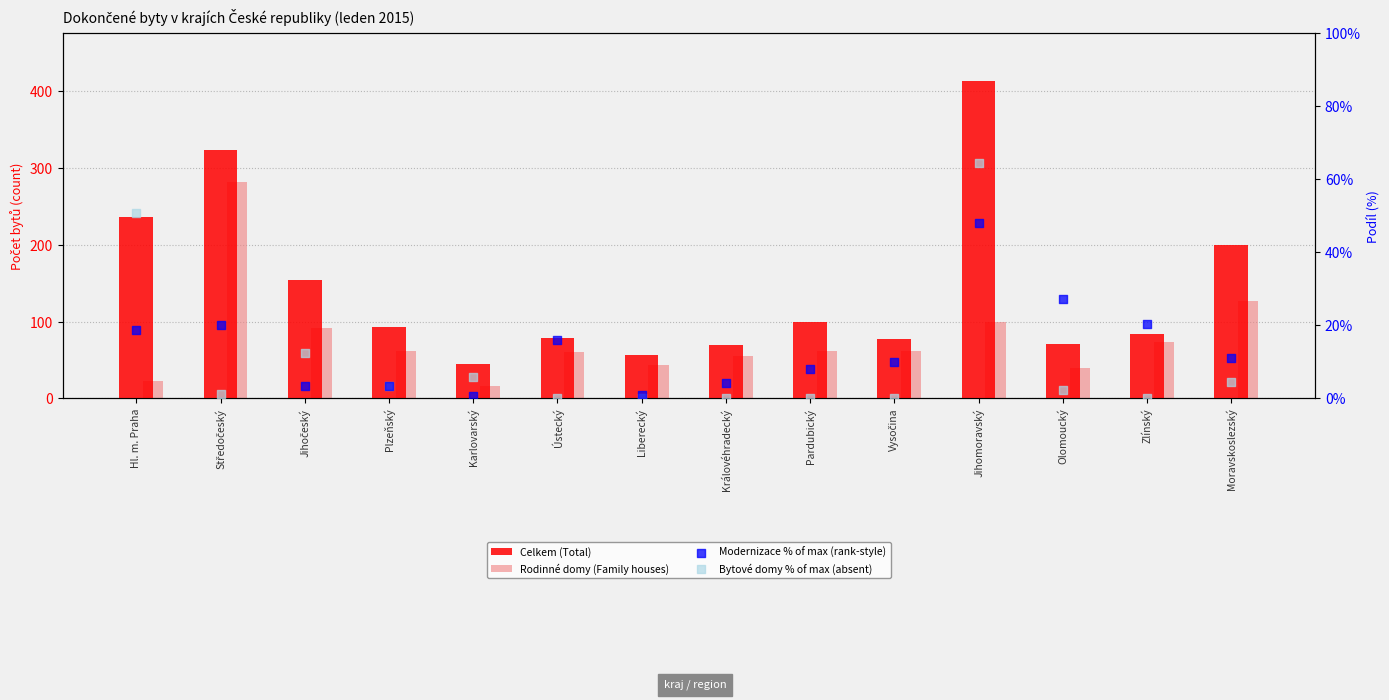

Which series reaches the minimum Y coordinate?

Bytové domy % of max (absent)